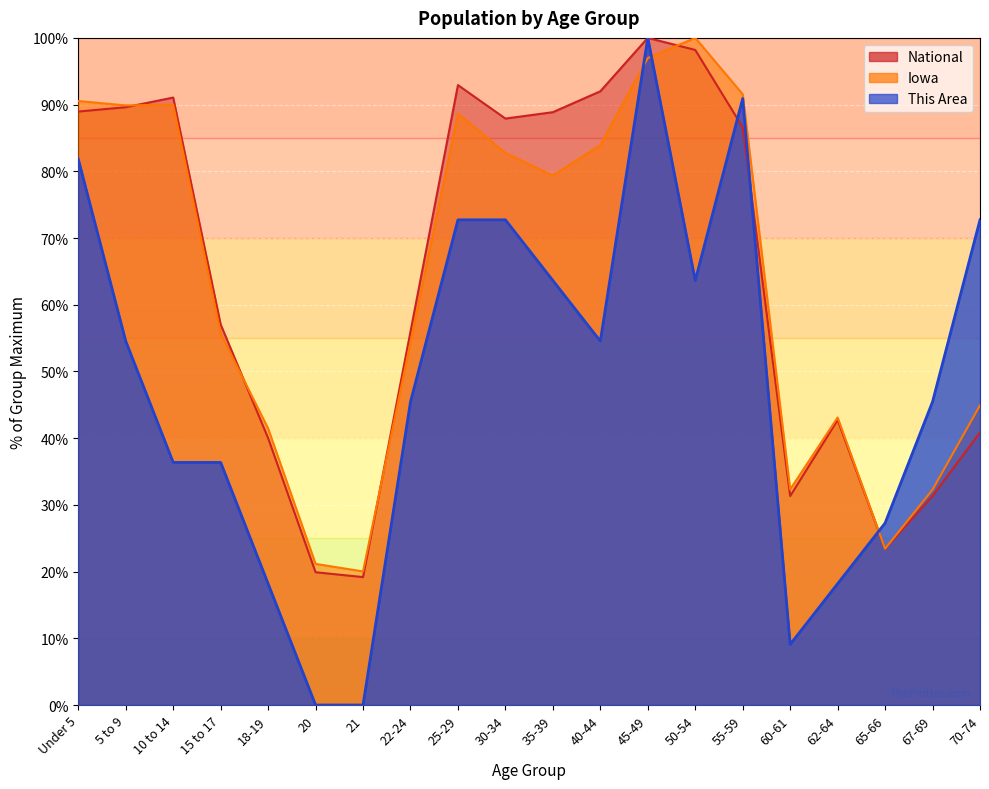

Reading right to left, what are all the values shown in this chart?

This Area: 70-74=72.7	67-69=45.5	65-66=27.3	62-64=18.2	60-61=9.1	55-59=90.9	50-54=63.6	45-49=100.0	40-44=54.5	35-39=63.6	30-34=72.7	25-29=72.7	22-24=45.5	21=0.0	20=0.0	18-19=18.2	15 to 17=36.4	10 to 14=36.4	5 to 9=54.5	Under 5=81.8
Iowa: 70-74=44.9	67-69=32.3	65-66=23.4	62-64=43.1	60-61=32.3	55-59=91.6	50-54=100.0	45-49=97.0	40-44=83.9	35-39=79.4	30-34=82.8	25-29=88.6	22-24=54.4	21=20.0	20=21.2	18-19=41.4	15 to 17=55.7	10 to 14=90.0	5 to 9=89.9	Under 5=90.5
National: 70-74=40.9	67-69=31.3	65-66=23.4	62-64=42.7	60-61=31.3	55-59=86.6	50-54=98.2	45-49=100.0	40-44=92.0	35-39=88.9	30-34=87.9	25-29=92.9	22-24=56.0	21=19.2	20=19.9	18-19=40.0	15 to 17=57.0	10 to 14=91.1	5 to 9=89.6	Under 5=89.0